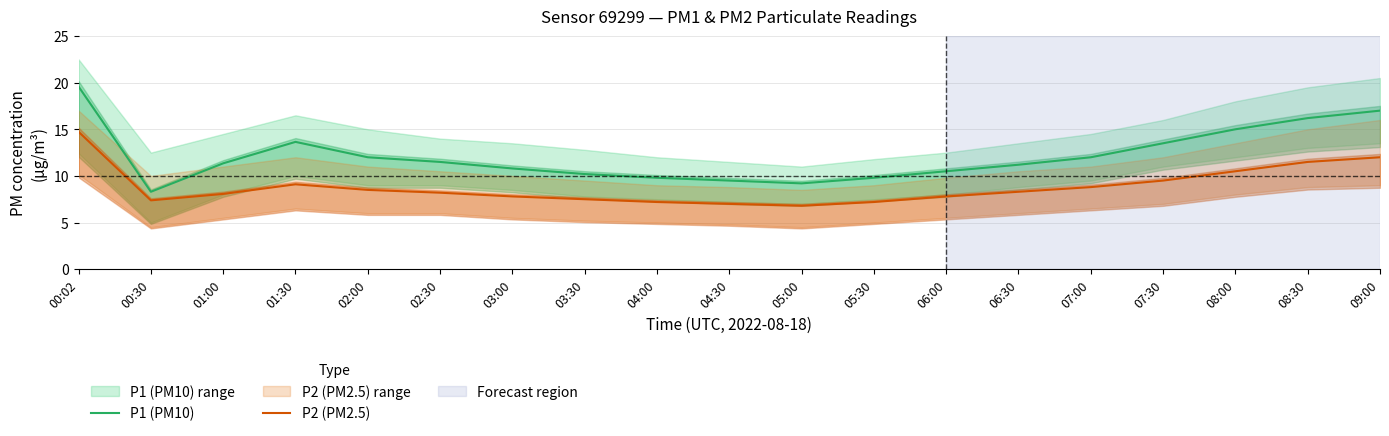

What is the approximate value of P2 (PM2.5) at 08:30?

11.5